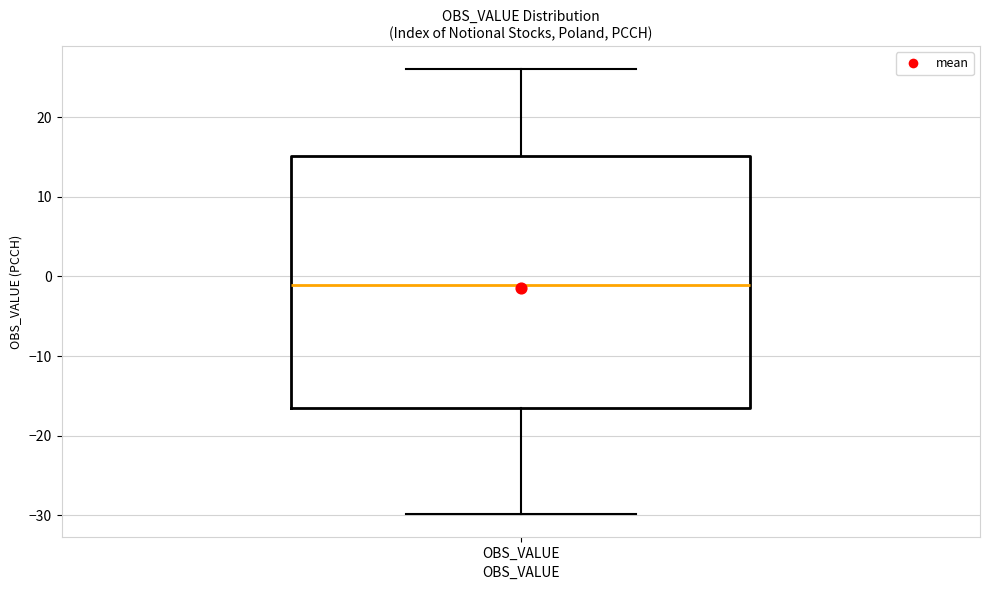

Transcribe this box plot: give where the median line is, the range the box spans, and where the two whiskers end, as read against the y-axis. The values are not printed on the chart, so give them approximately, as read against the axis.

median -1, box -17 to 15, whiskers -30 to 26